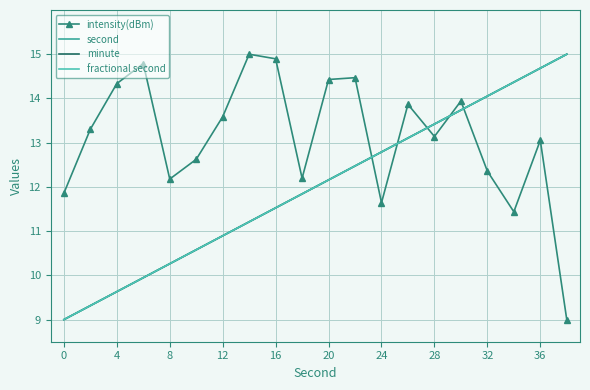

Reading right to left, list all the values displayed in this chart.

intensity(dBm): 9.0	13.1	11.4	12.4	13.9	13.1	13.9	11.6	14.5	14.4	12.2	14.9	15.0	13.6	12.6	12.2	14.8	14.3	13.3	11.9
second: 15.0	14.7	14.4	14.1	13.7	13.4	13.1	12.8	12.5	12.2	11.8	11.5	11.2	10.9	10.6	10.3	9.9	9.6	9.3	9.0
minute: 15.0	14.7	14.4	14.1	13.7	13.4	13.1	12.8	12.5	12.2	11.8	11.5	11.2	10.9	10.6	10.3	9.9	9.6	9.3	9.0
fractional second: 15.0	14.7	14.4	14.1	13.7	13.4	13.1	12.8	12.5	12.2	11.8	11.5	11.2	10.9	10.6	10.3	9.9	9.6	9.3	9.0